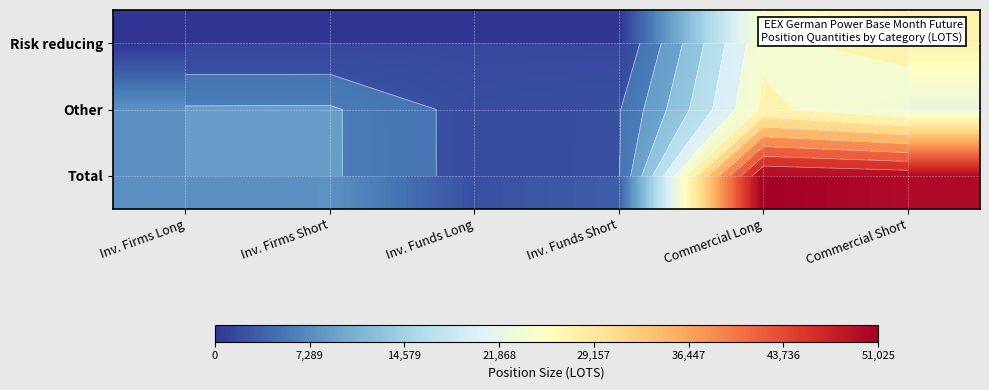

What is the difference between the highest and lowest values at Inv. Firms Long?

7696.8